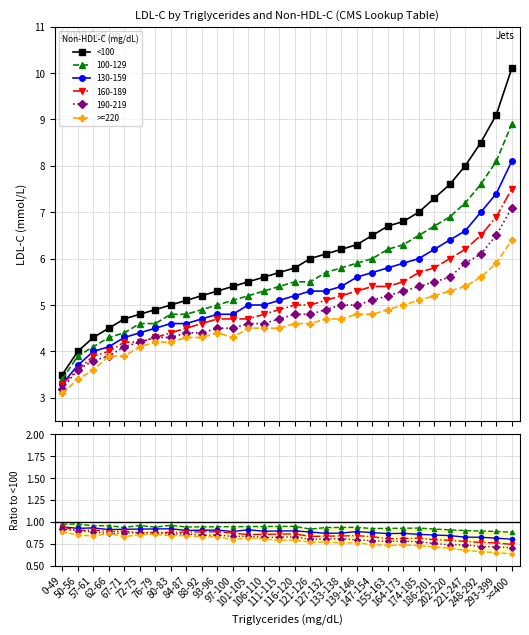

What is the sum of all >=220 values?

23.3